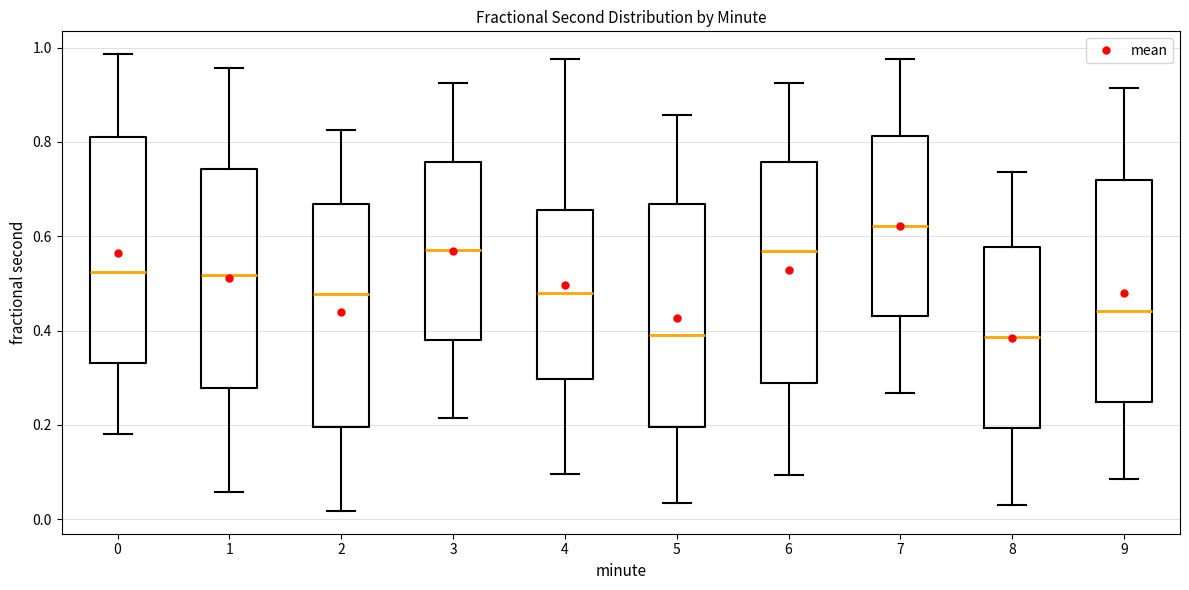

Reading left to right, transcribe this box plot: for each box, give where its median line is, the range the box spans, and where its two whiskers end, as read against the y-axis. The values are not printed on the chart, so give them approximately, as read against the axis.

0: median 0.52, box 0.34 to 0.80, whiskers 0.18 to 0.98
1: median 0.52, box 0.28 to 0.74, whiskers 0.06 to 0.96
2: median 0.48, box 0.20 to 0.66, whiskers 0.02 to 0.82
3: median 0.56, box 0.38 to 0.76, whiskers 0.22 to 0.92
4: median 0.48, box 0.30 to 0.66, whiskers 0.10 to 0.98
5: median 0.40, box 0.20 to 0.66, whiskers 0.04 to 0.86
6: median 0.56, box 0.28 to 0.76, whiskers 0.10 to 0.92
7: median 0.62, box 0.44 to 0.82, whiskers 0.26 to 0.98
8: median 0.38, box 0.20 to 0.58, whiskers 0.02 to 0.74
9: median 0.44, box 0.24 to 0.72, whiskers 0.08 to 0.92